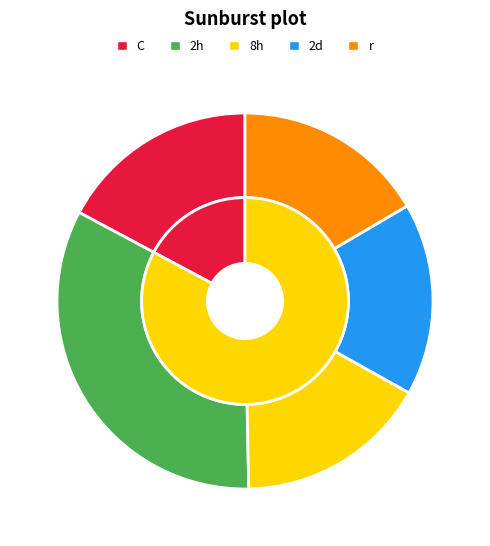

What percentage is the 2 slice, to the nearest percent?

33%